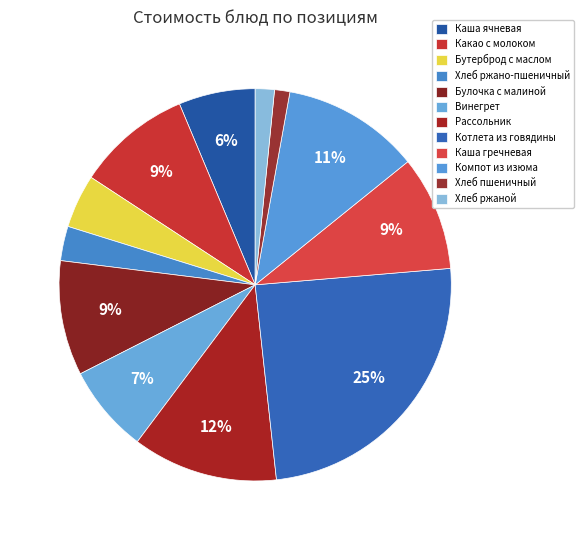

To the nearest percent, what is the difference between the largest and smallest slice percentages?

23%